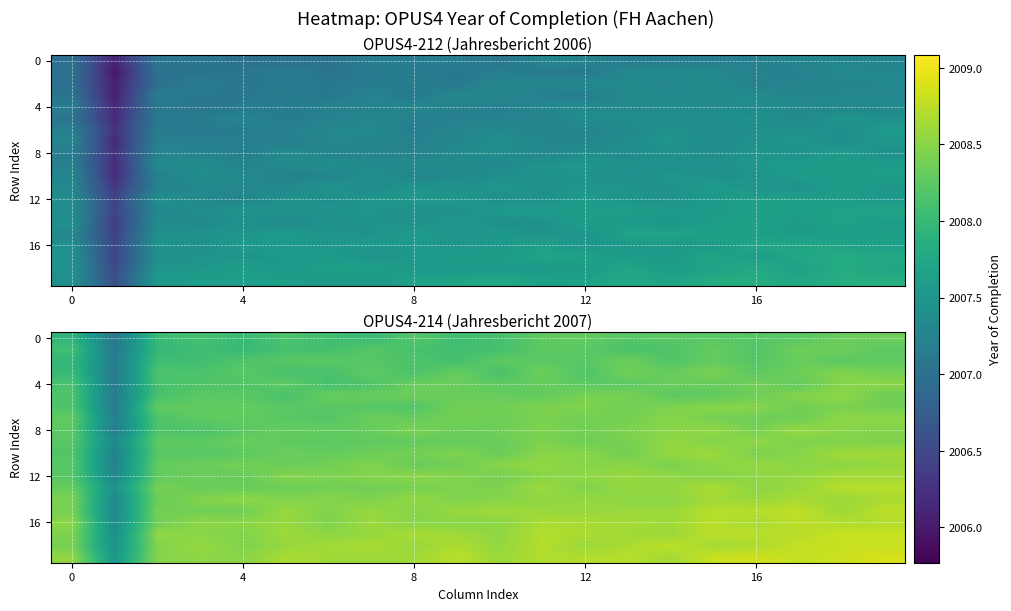

What is the spread (max minus min) of values at 17?

0.6